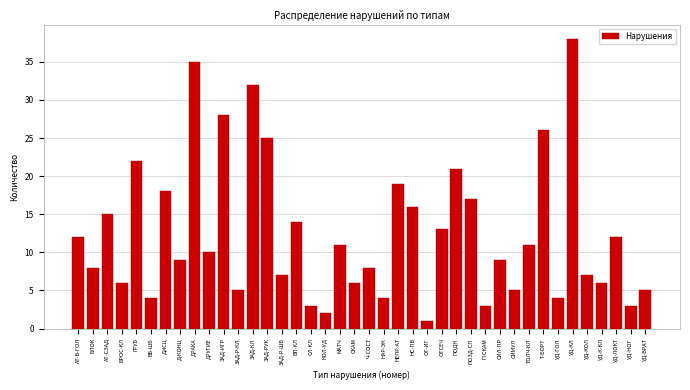

True or false: the data shows 13 at СИЛ-ПР.

False